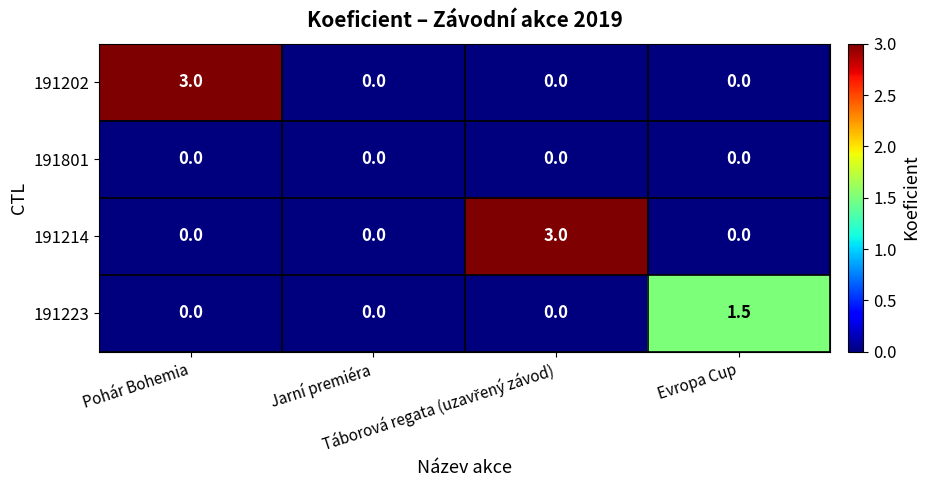

Count the 191223 values in the range 0 to 1.

3